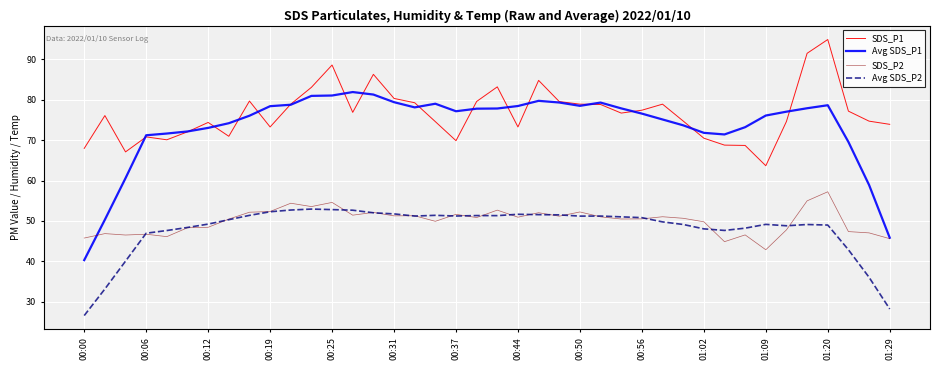

What is the greatest value displayed?

95.0